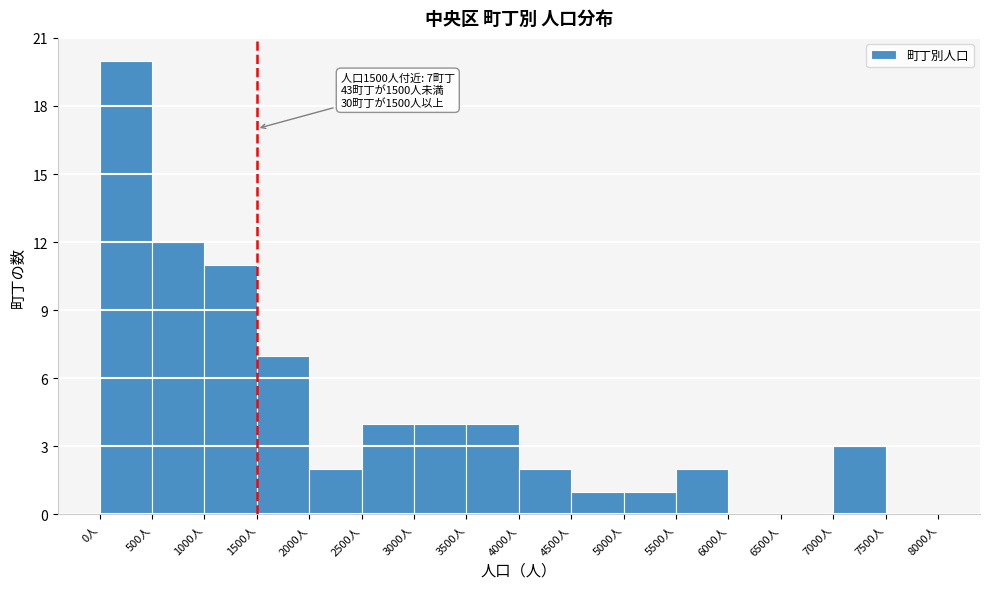

Over which range of the x-axis is the bar tallest?

0 to 500